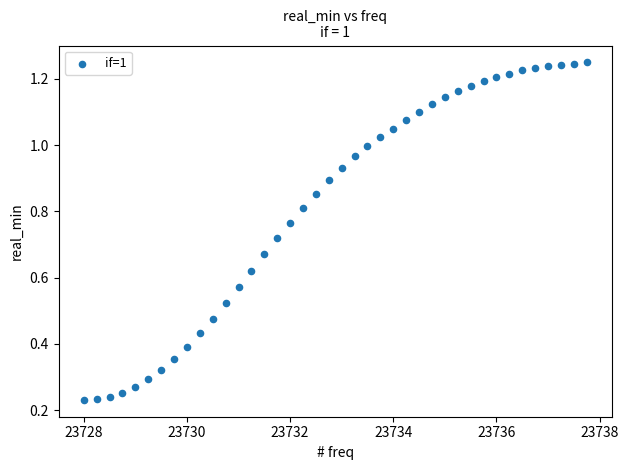

What is the range of X values (max minus min)?

9.8